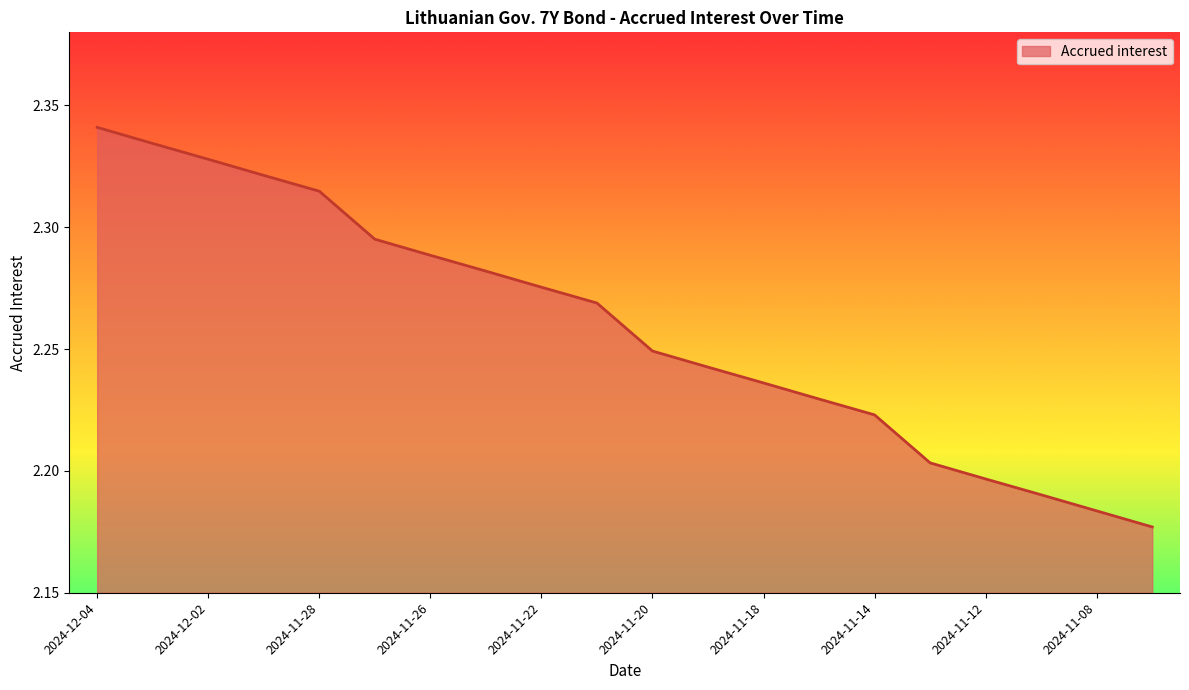

How many lines are shown in the chart?

1